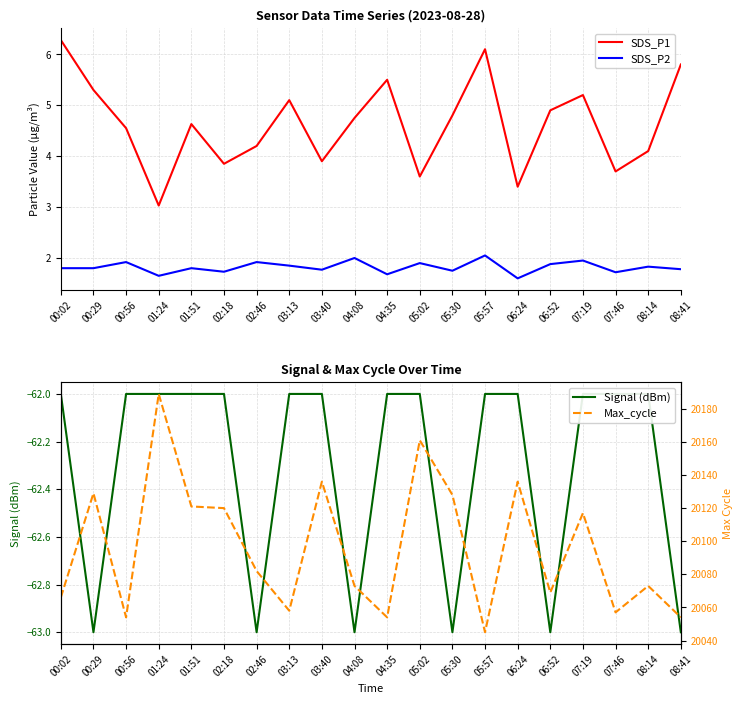

How many data points in Signal (dBm) are less than -62?

6